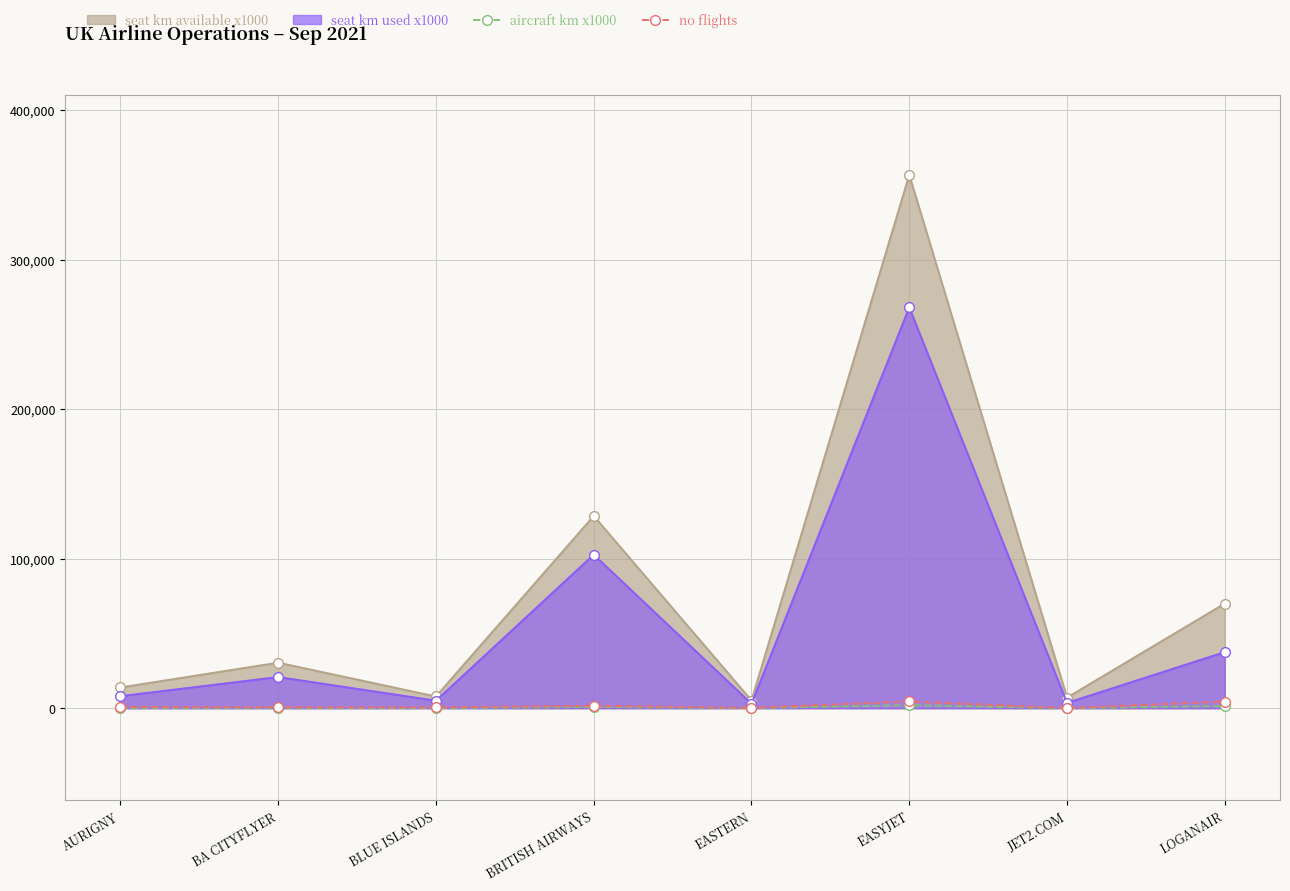

True or false: aircraft km x1000 has a value of 2069 at EASYJET.

True